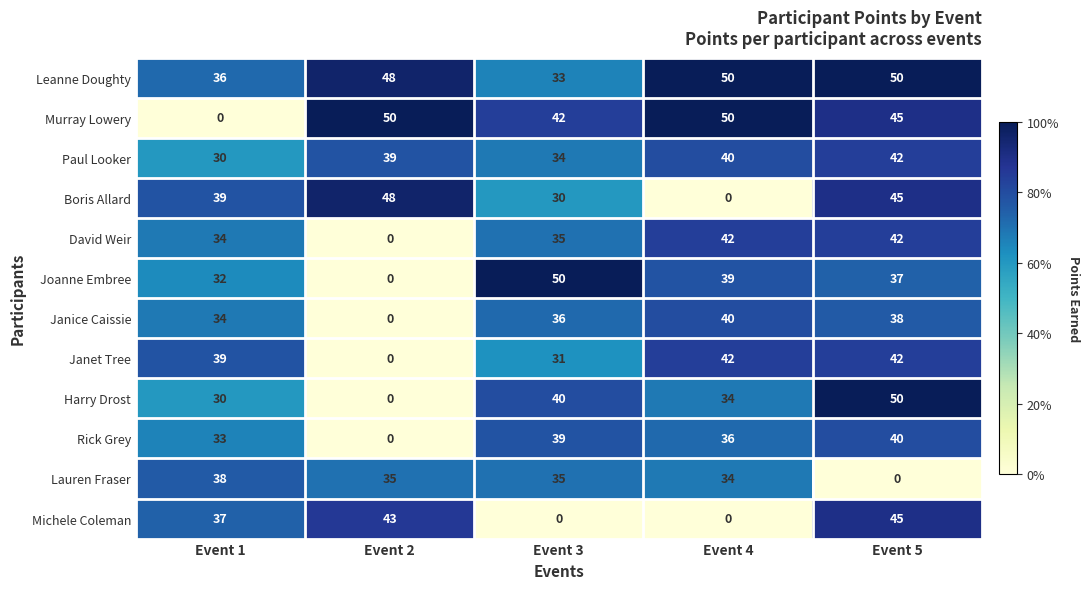

What is the total value across all series at Event 4?

407